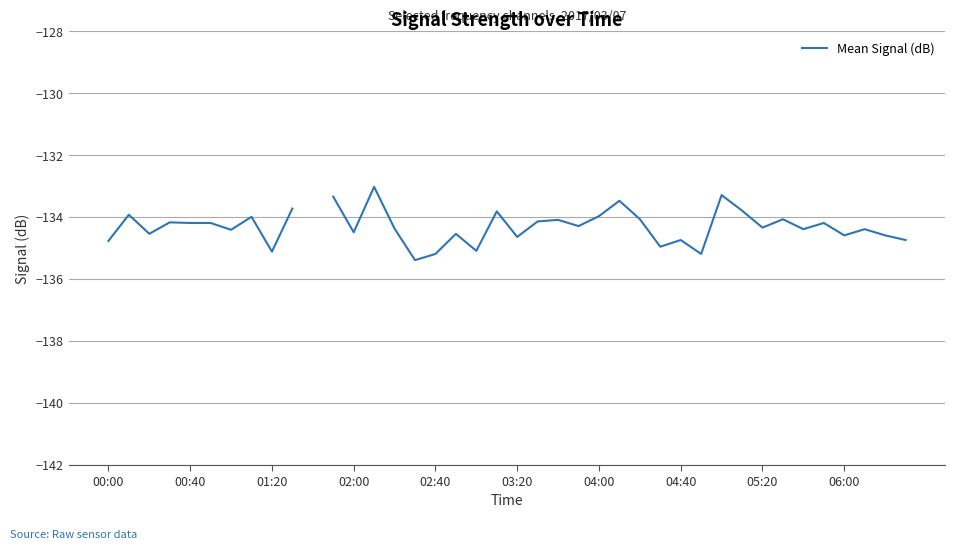

Read the value at 03:20.

-134.7